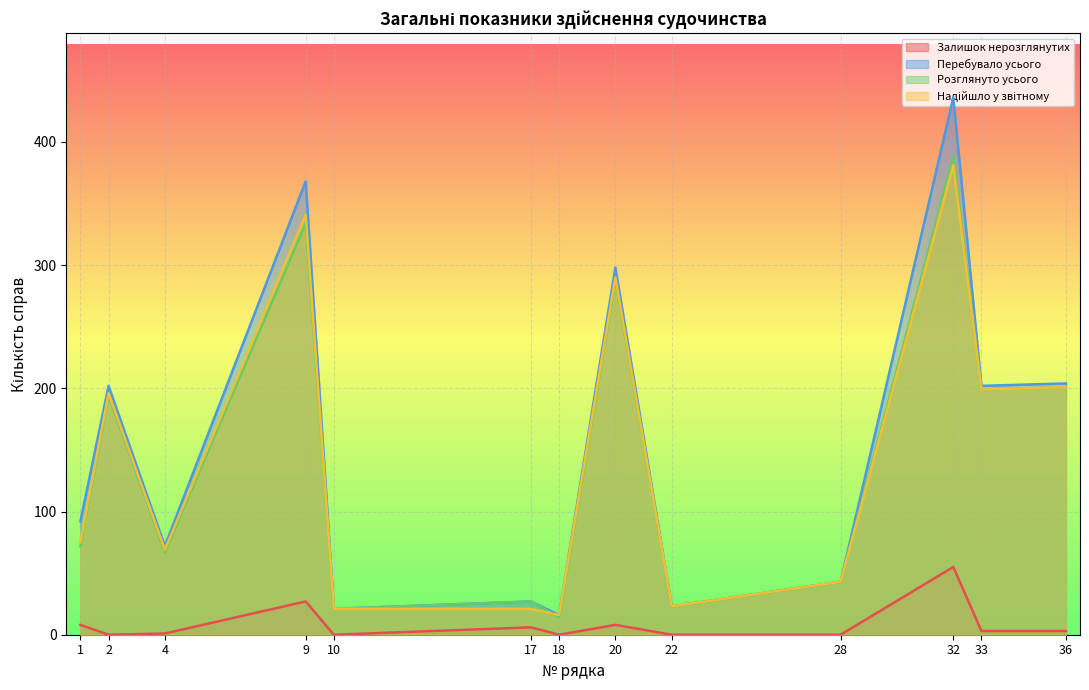

True or false: Залишок нерозглянутих and Перебувало усього intersect in this chart.

False